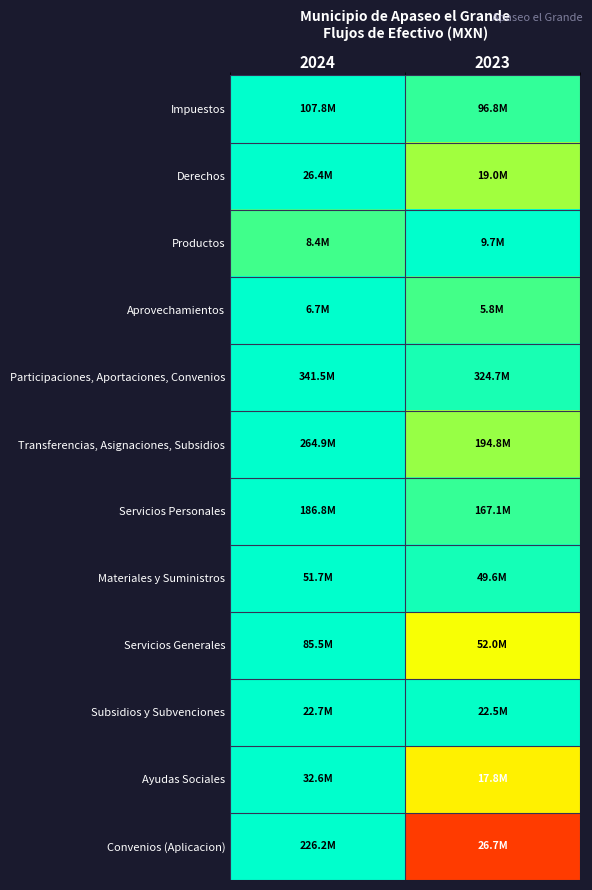

Between 2024 and 2023, which is larger?

2024